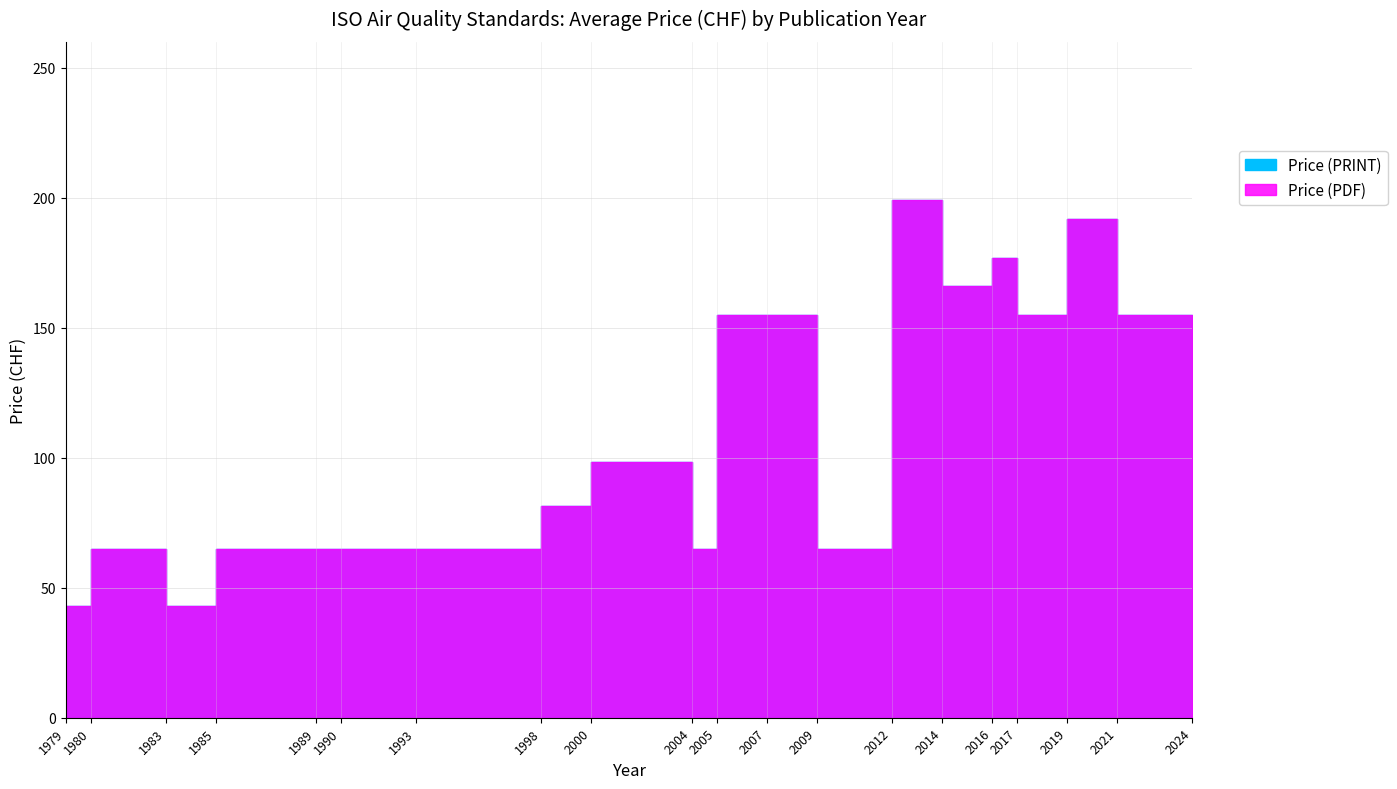

At how many categories does at least one series exceed 38?

19